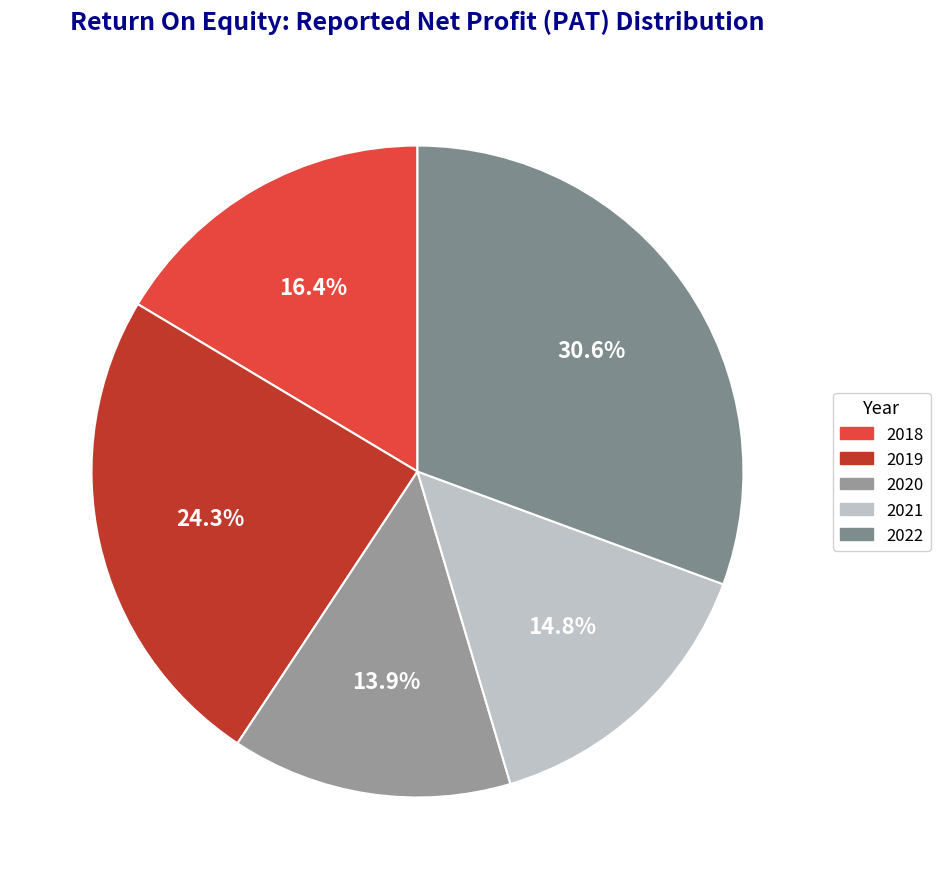

The 2018 slice represents 16% of the pie. True or false?

True